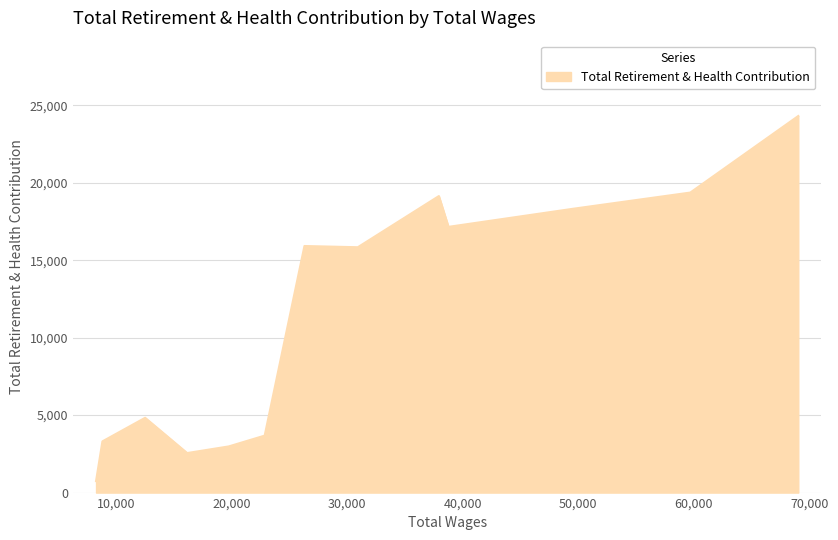

How many data points does each series have?

13